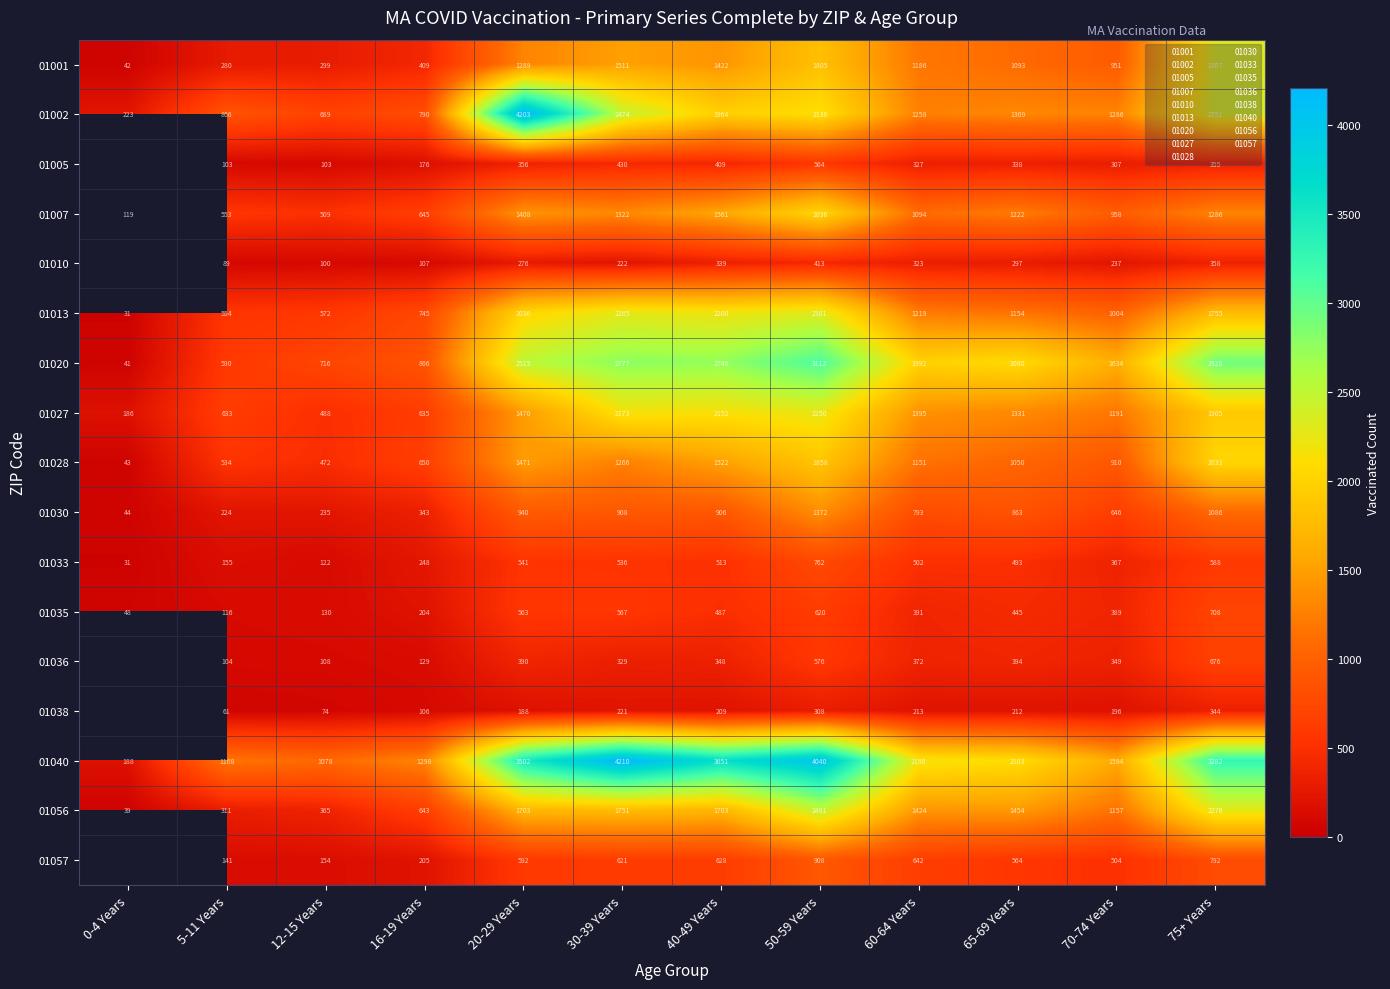

True or false: 01033 has a value of 303.6 at 30-39 Years.

False